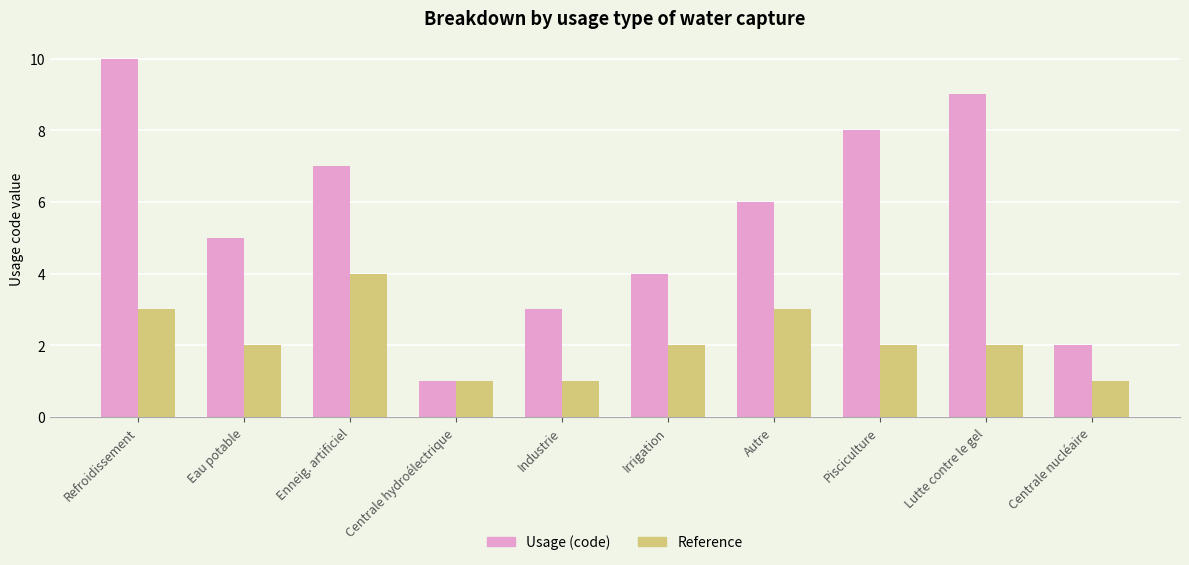

What is the difference between the highest and lowest values at Eau potable?

3